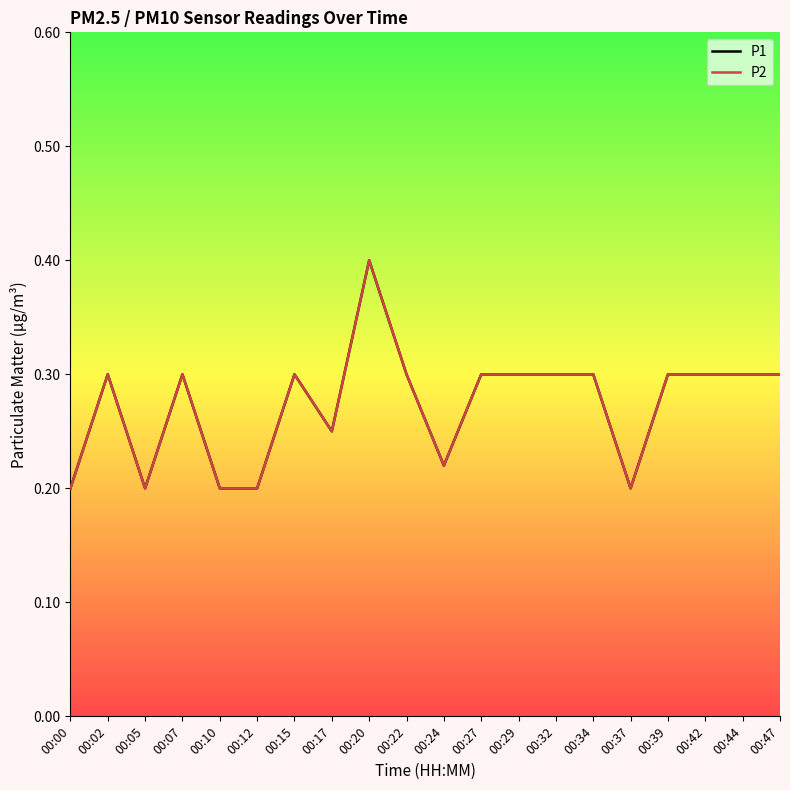

What is the smallest value displayed?

0.2